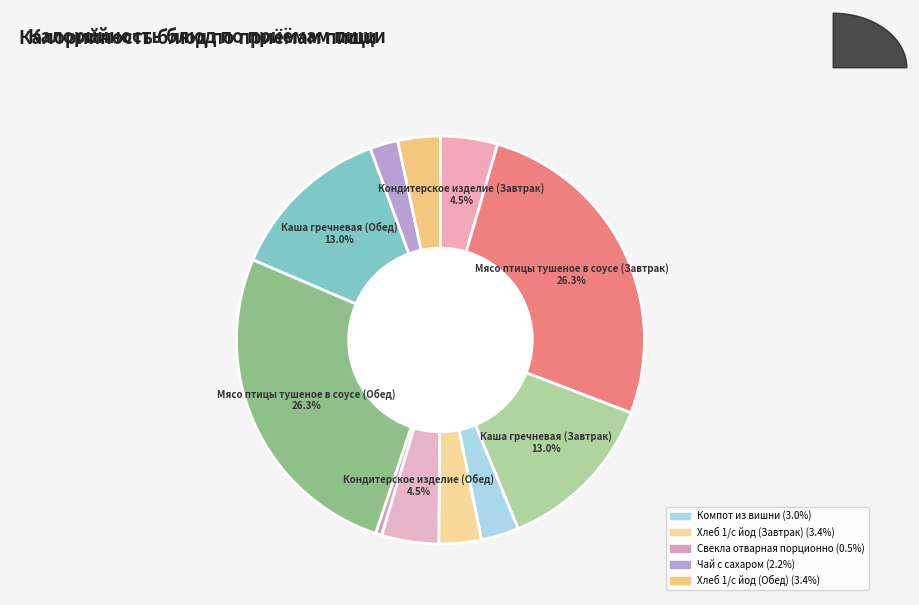

How many slices are in this pie chart?

11